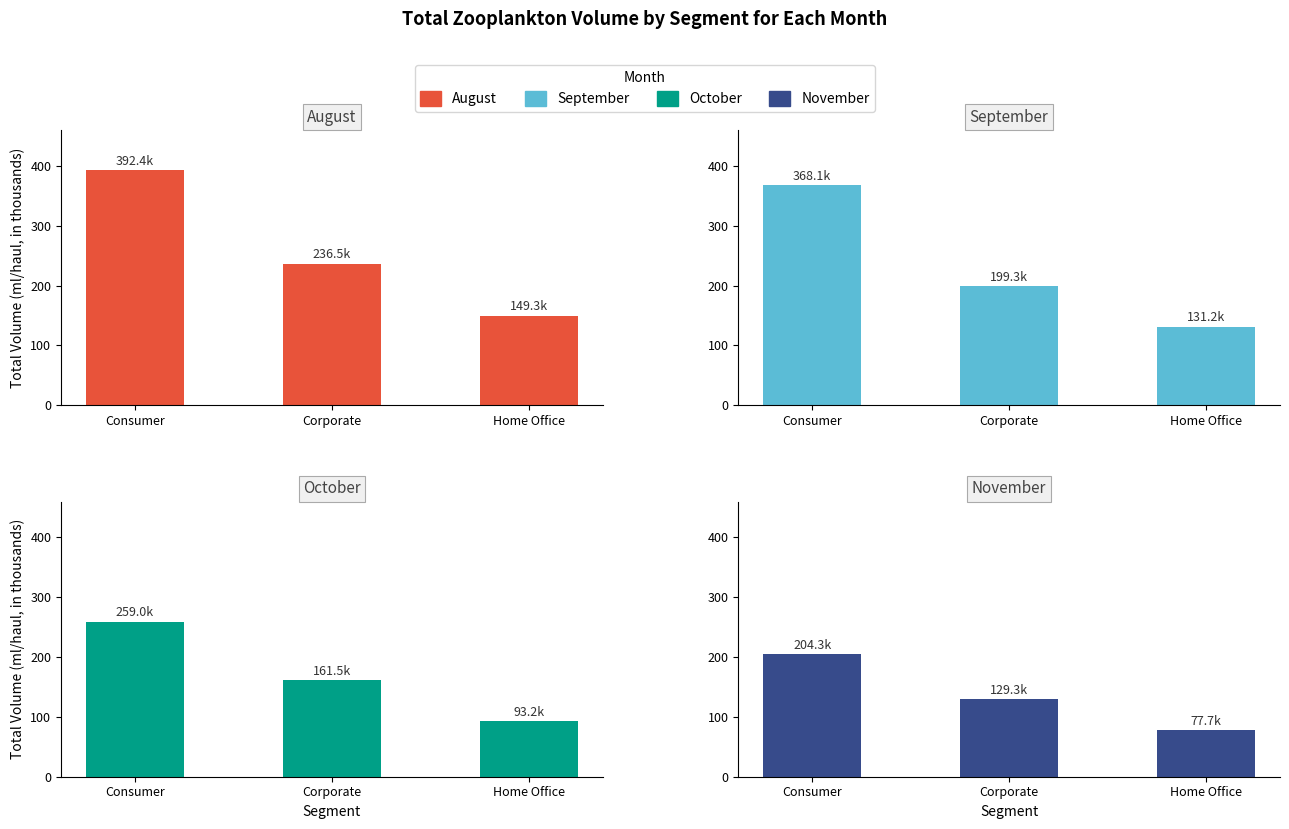

Rank the series by their average value, from highest to lowest.

August, September, October, November